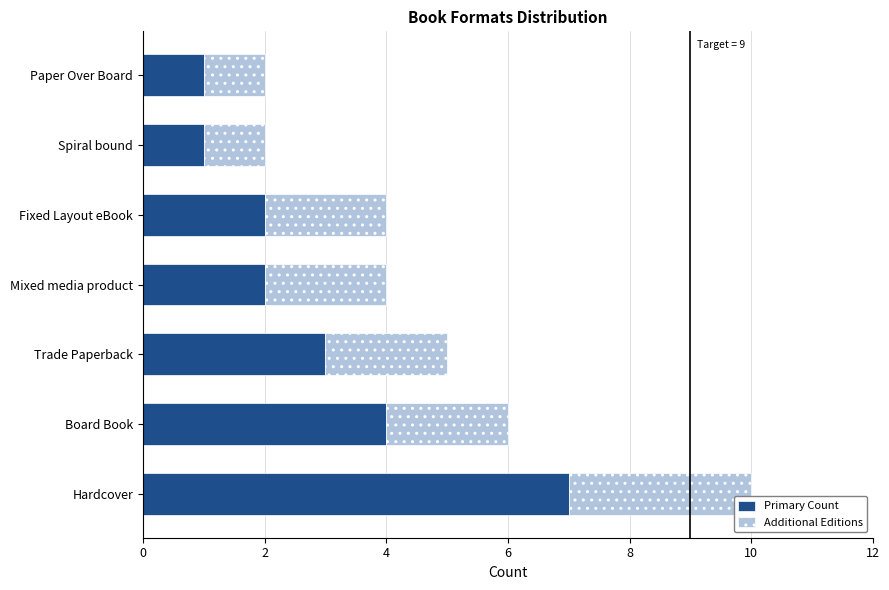

What is the maximum value for Primary Count?

7